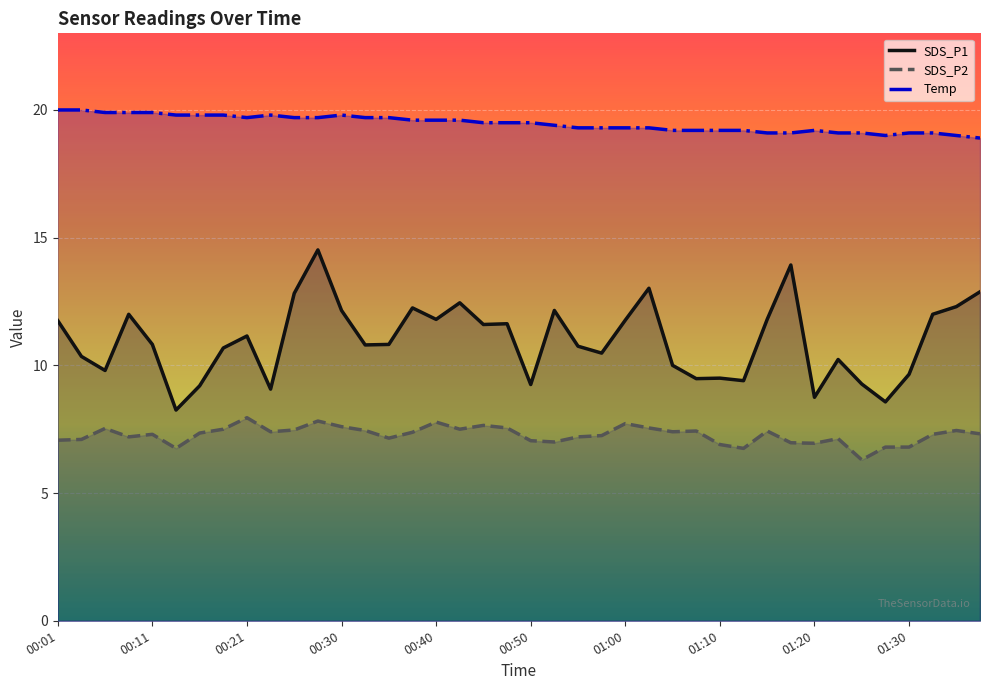

True or false: SDS_P1 and SDS_P2 intersect in this chart.

False